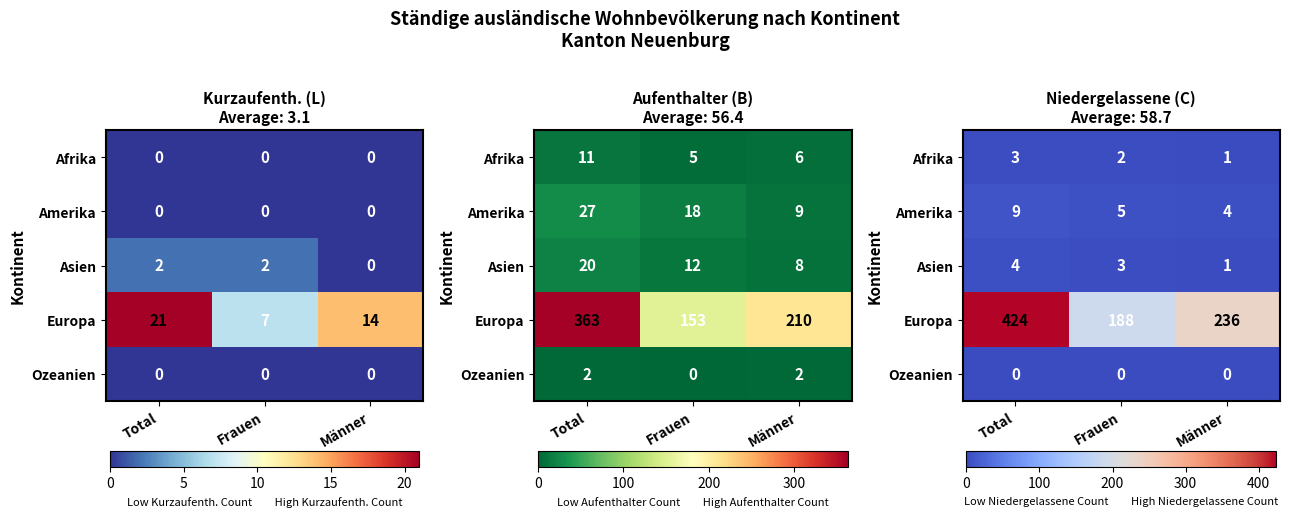

Between Frauen and Total, which is larger?

Total